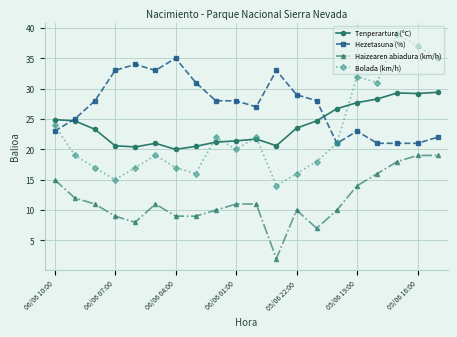

True or false: Haizearen abiadura (km/h) and Bolada (km/h) cross at least once.

False